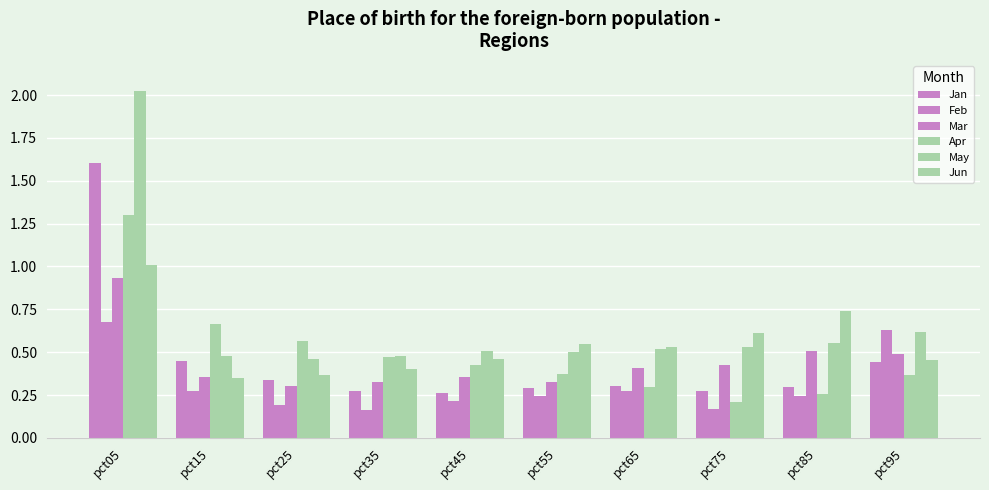

What is the difference between the Feb values at pct25 and pct55?

0.1